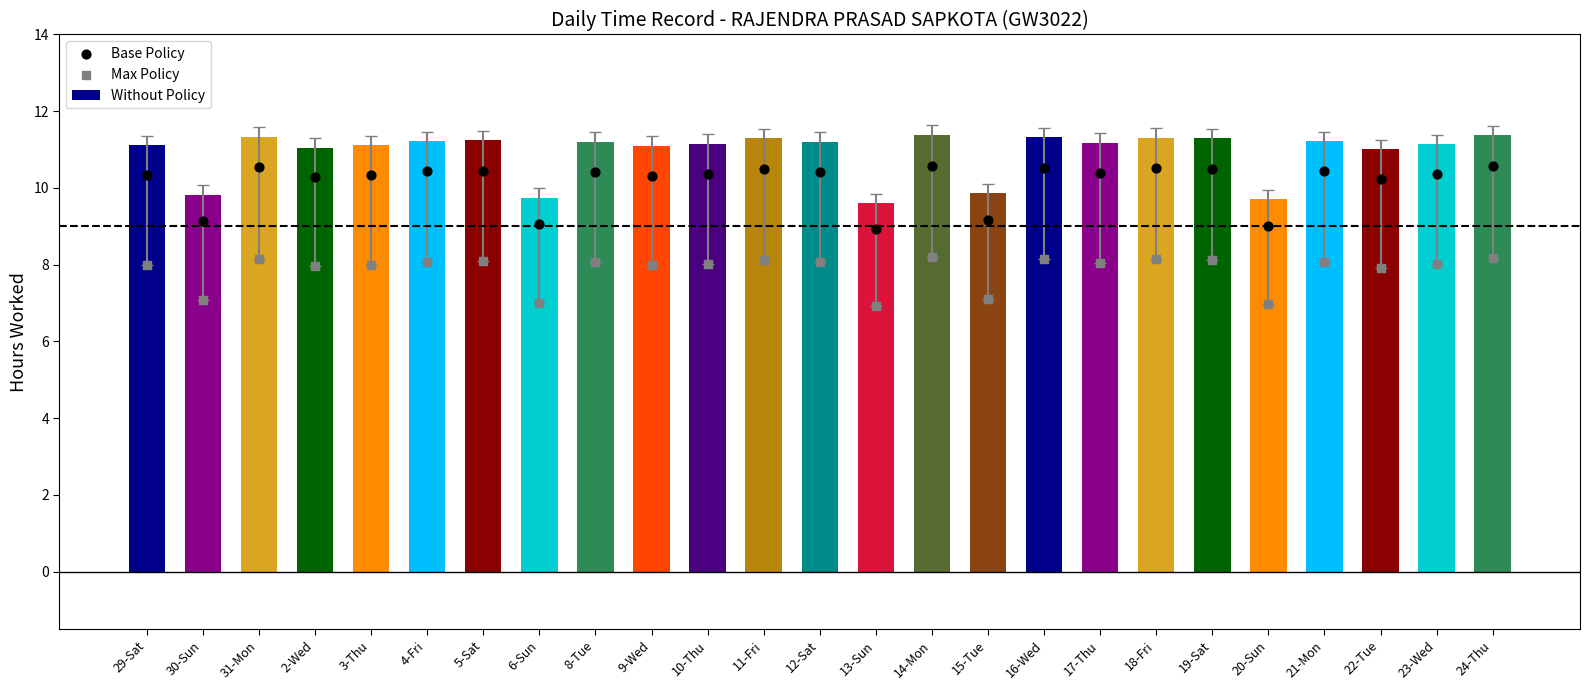

Which series has the largest total across all categories?

Without Policy